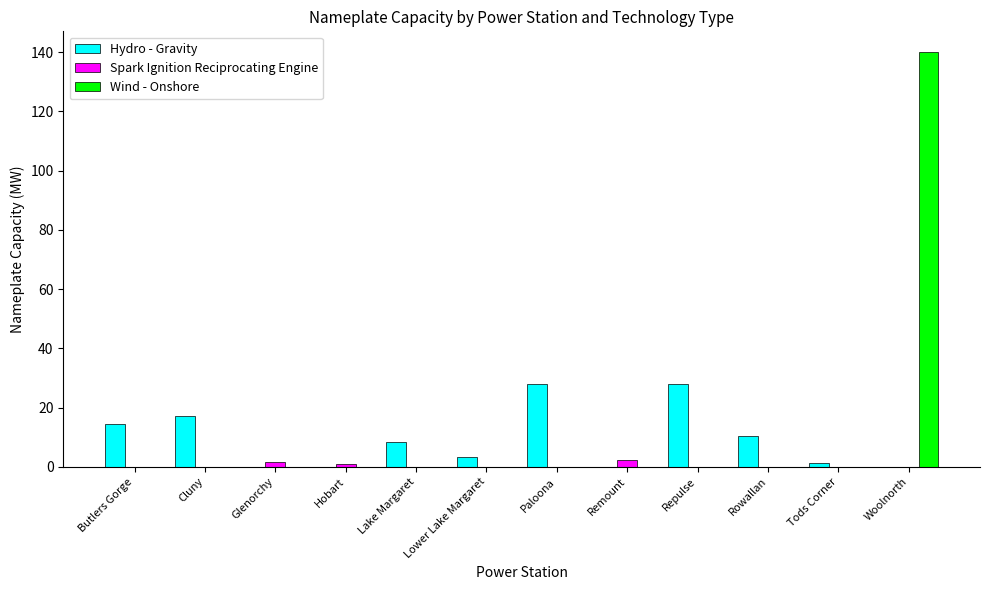

Which series changed the most between Lake Margaret and Paloona?

Hydro - Gravity